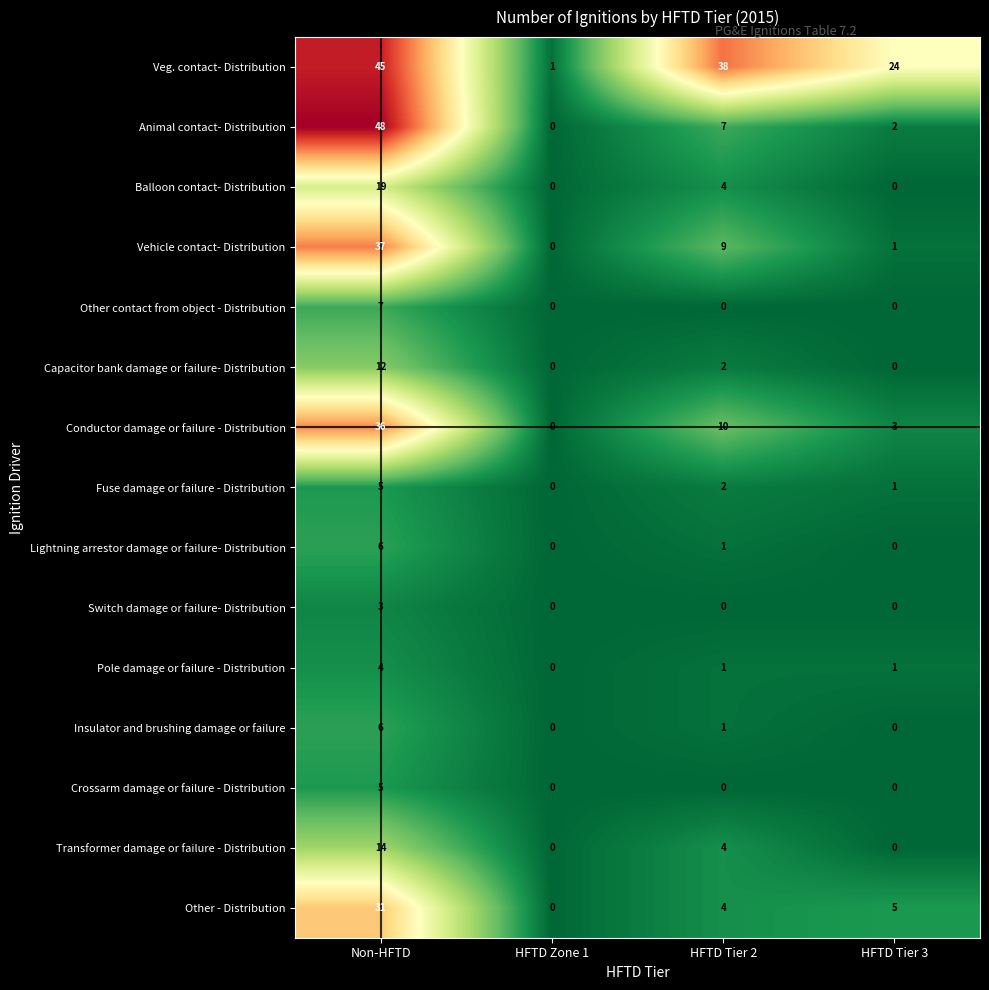

Which series has the largest total across all categories?

Veg. contact- Distribution